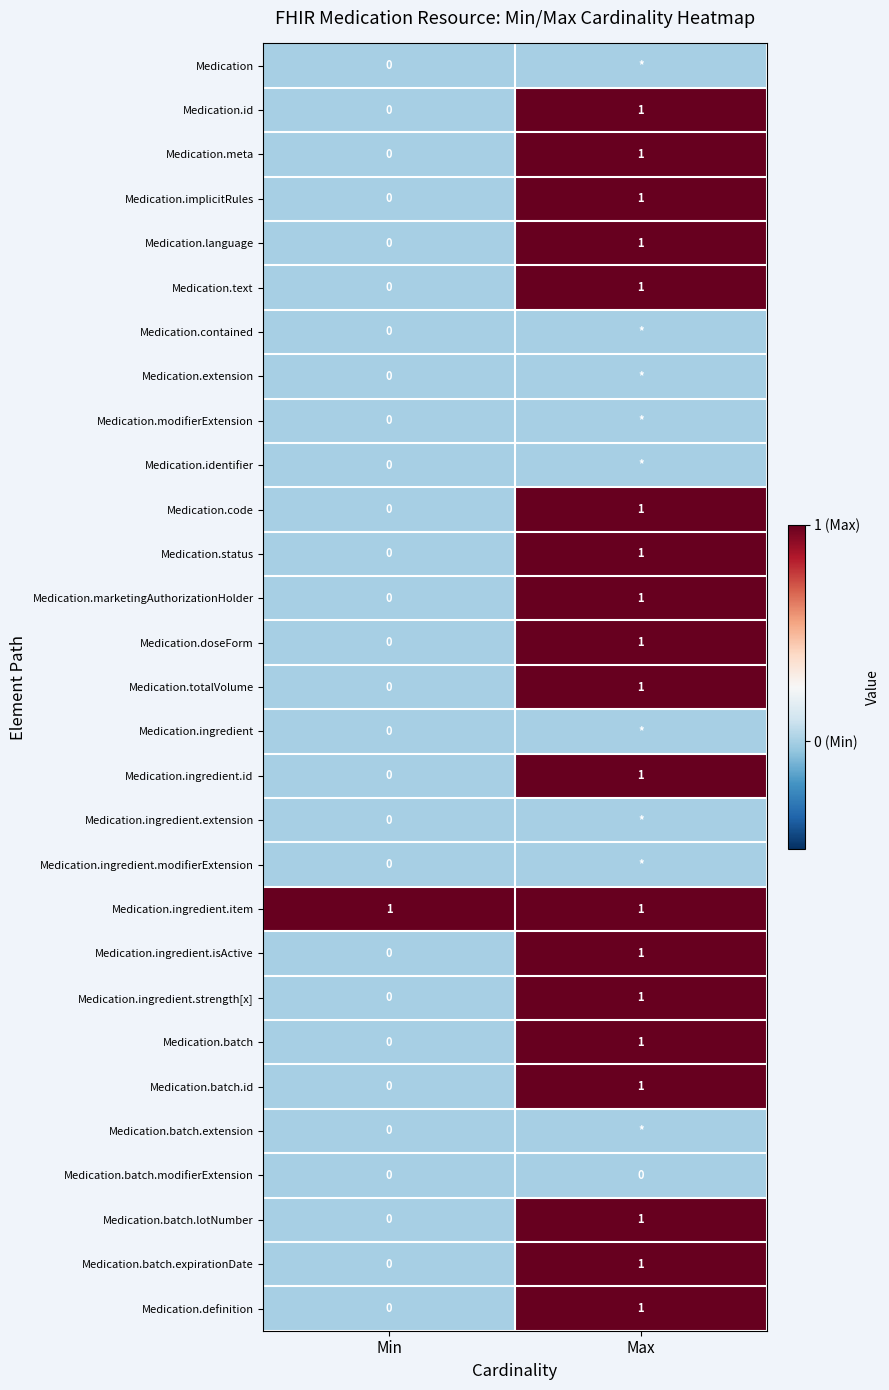

The value of Medication.code at Max is 1. True or false?

True